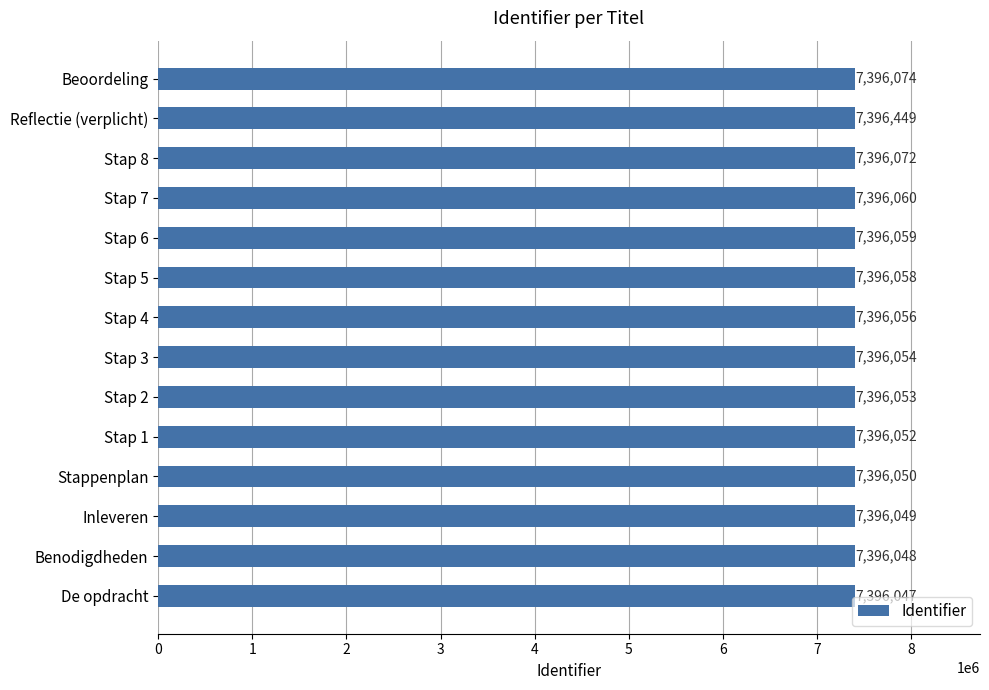

Is it true that the value at Reflectie (verplicht) is 13306685?

False